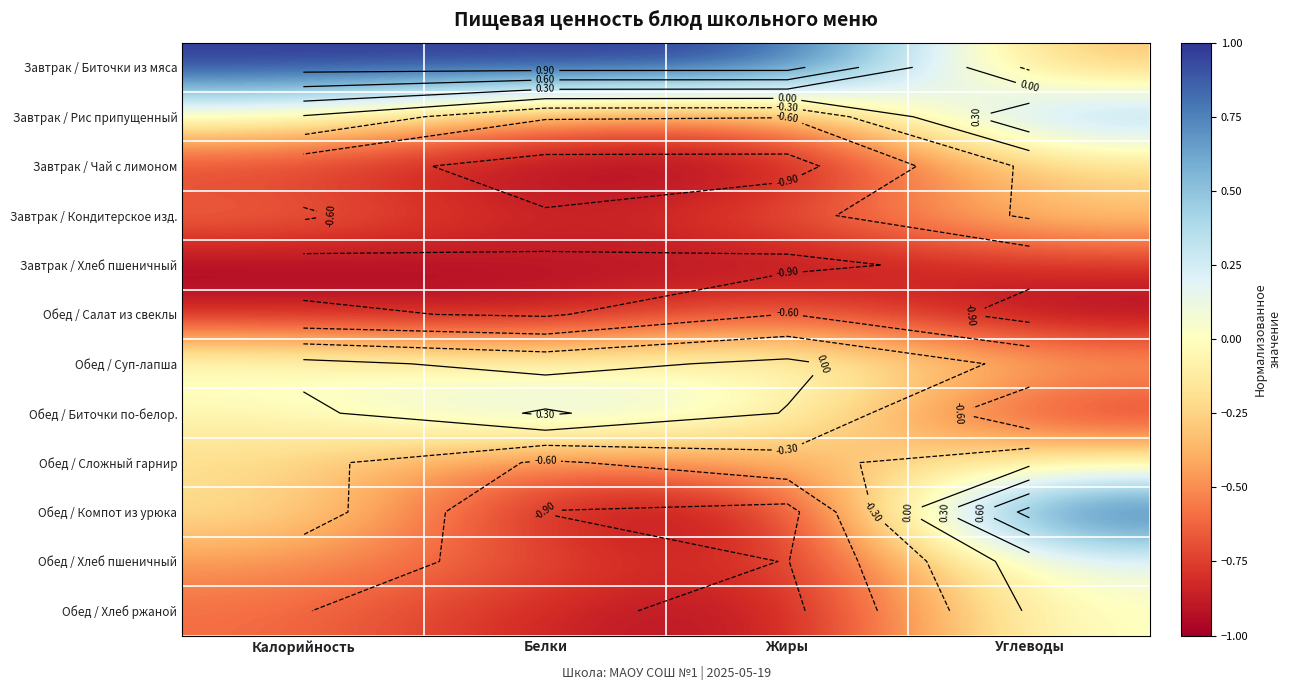

How many series are shown in this chart?

12